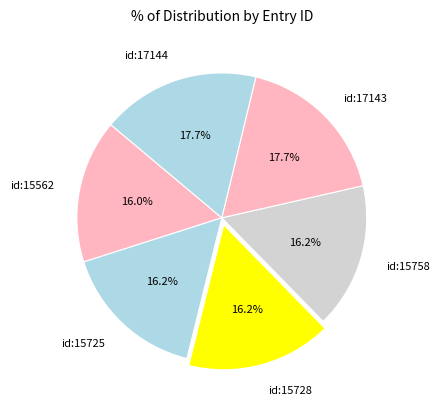

To the nearest percent, what percentage of the pie is id:15728?

16%